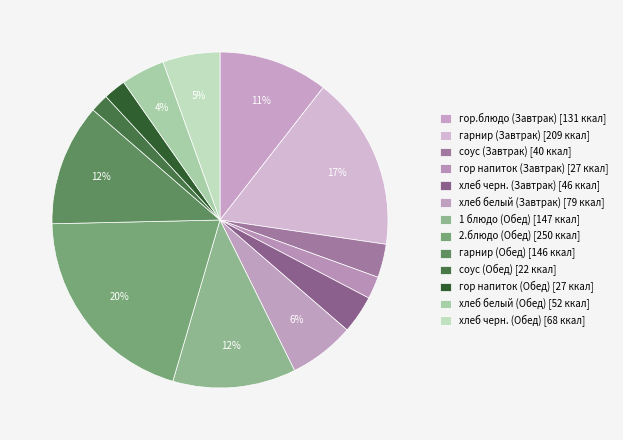

How many segments does this pie chart have?

13